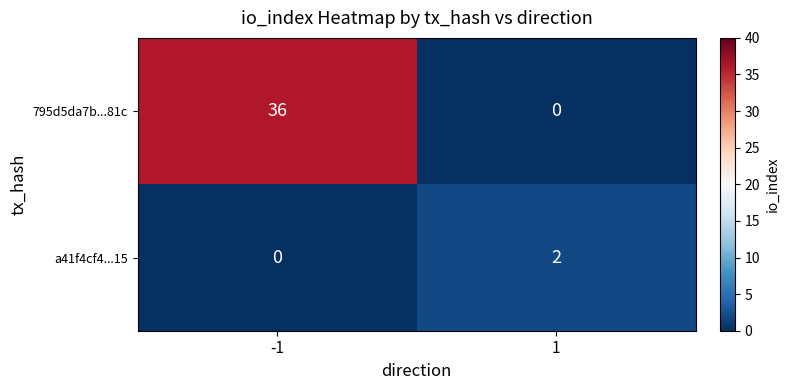

Reading left to right, what are all the values shown in this chart?

795d5da7b...81c: -1=36	1=0
a41f4cf4...15: -1=0	1=2